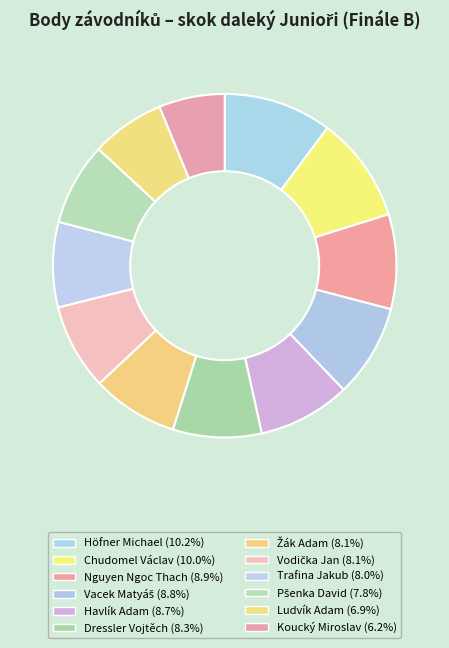

Count the number of slices in the pie.

12